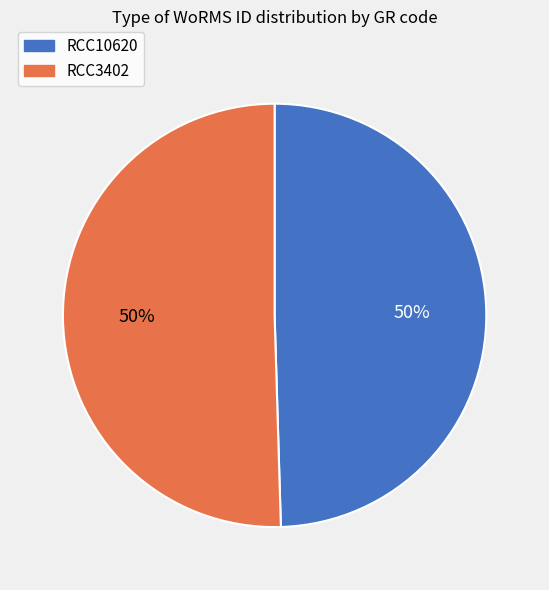

Is the sum of RCC10620 and RCC3402 greater than half?

Yes